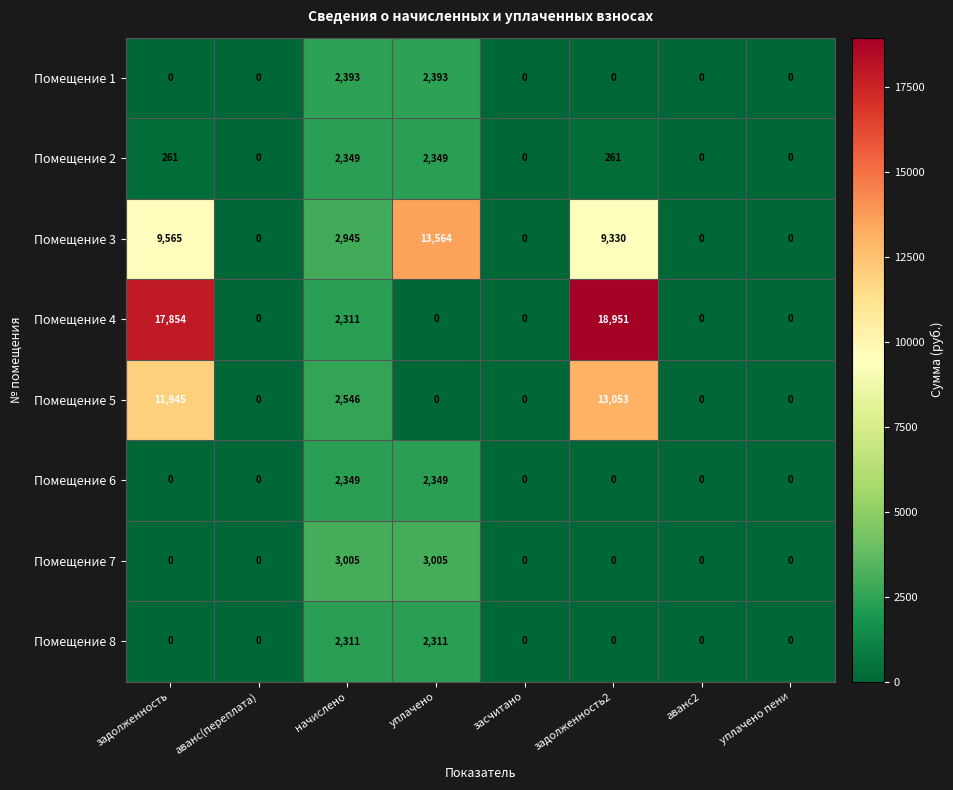

Which series has the widest spread of values?

Помещение 4